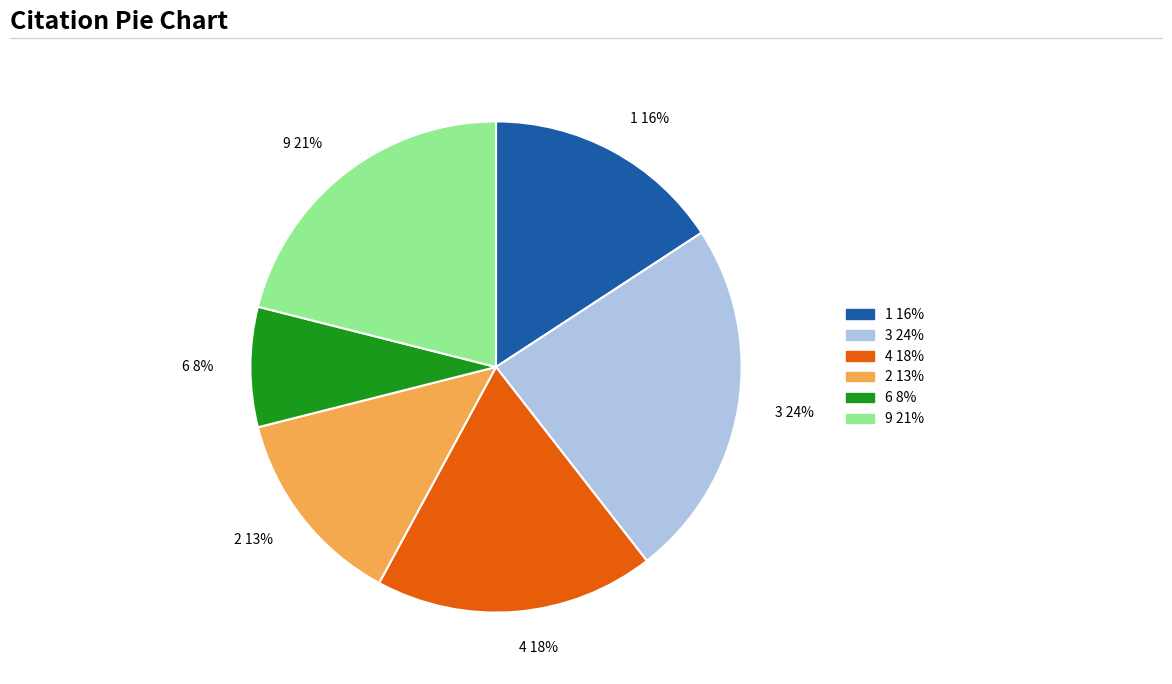

How many slices are in this pie chart?

6